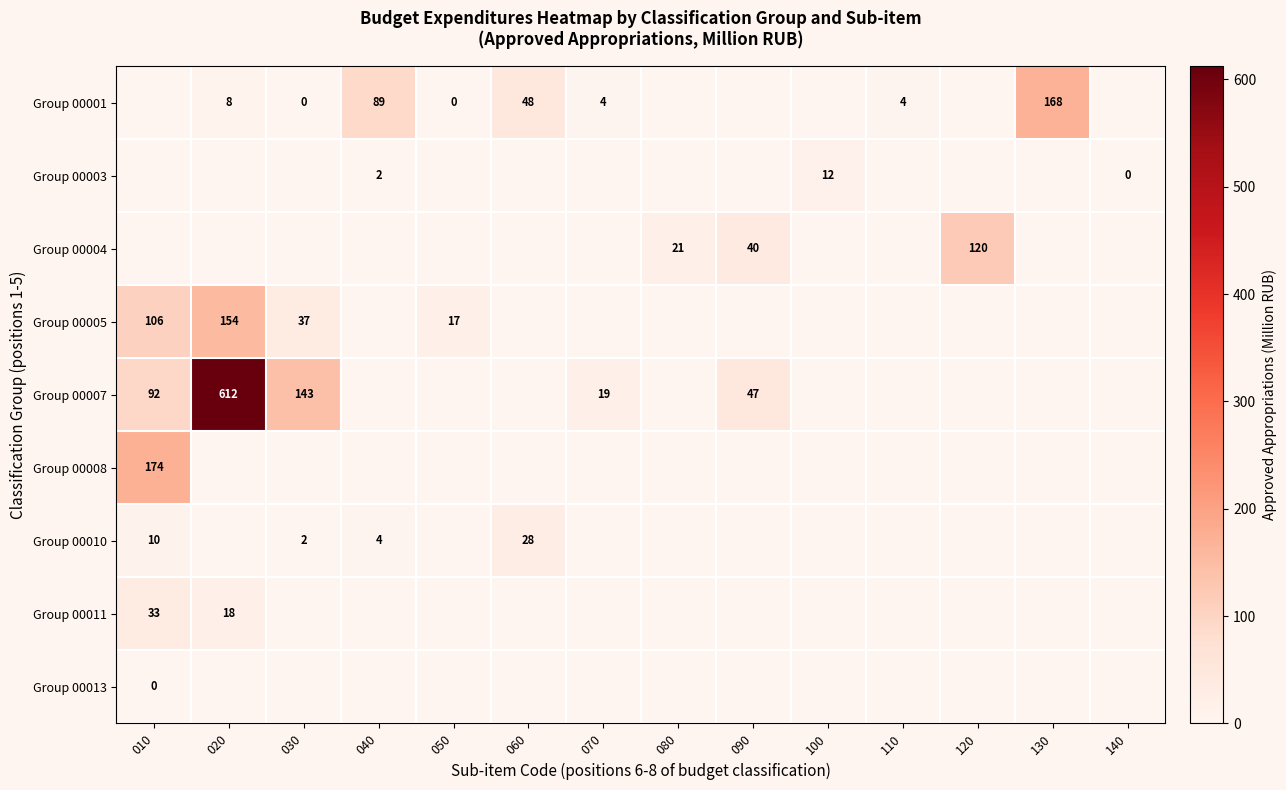

The Group 00007 series shows 66 at 090. True or false?

False